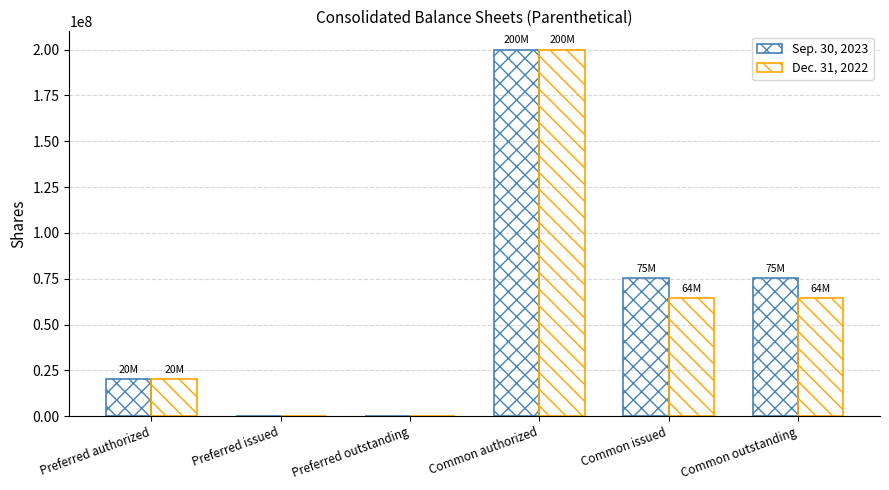

Count the number of categories in the chart.

6